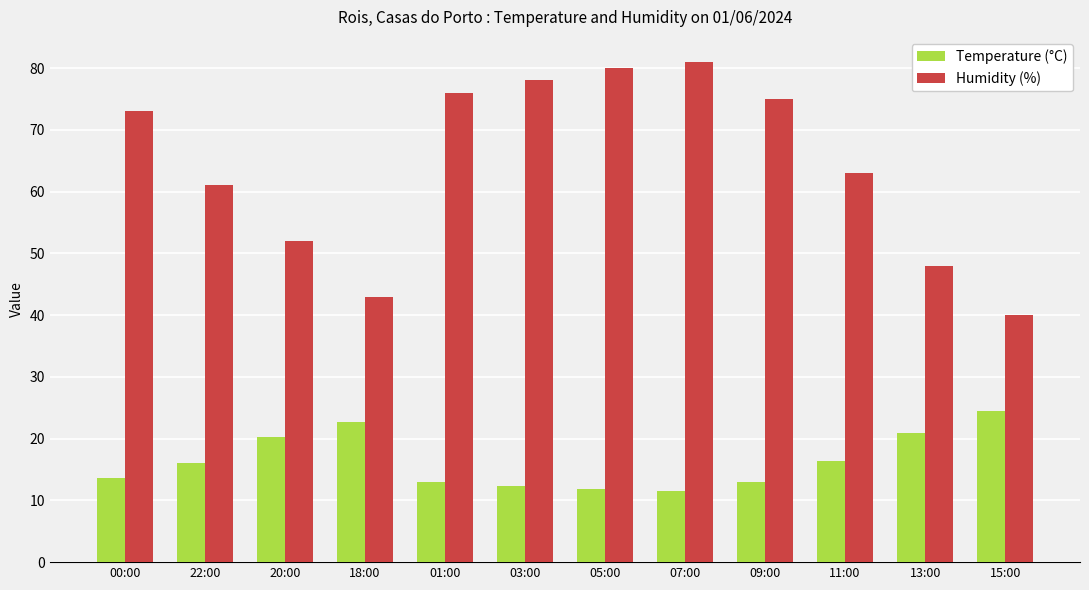

How many bars are there in total?

24